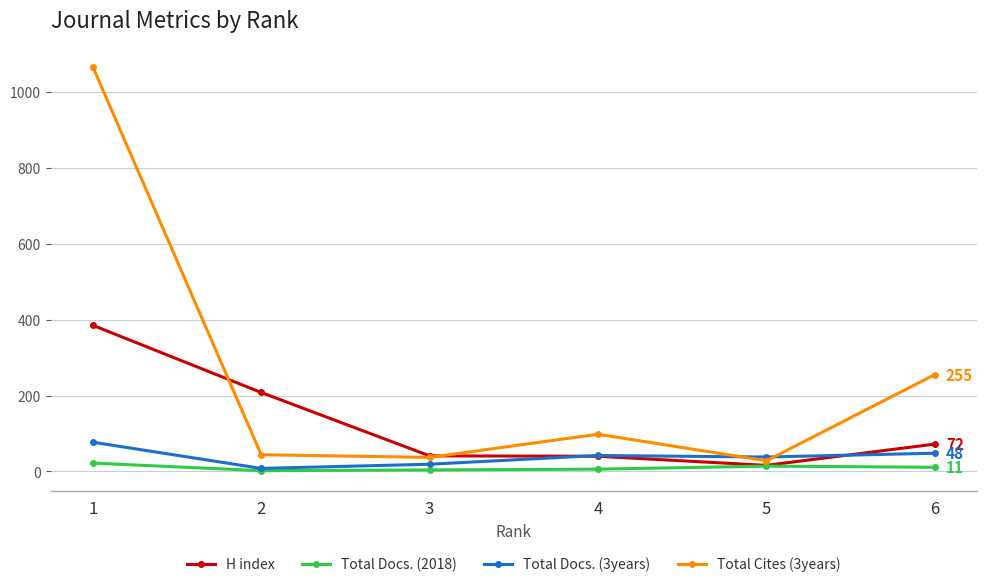

True or false: Total Docs. (2018) has more than 2 points higher than both neighbors.

False